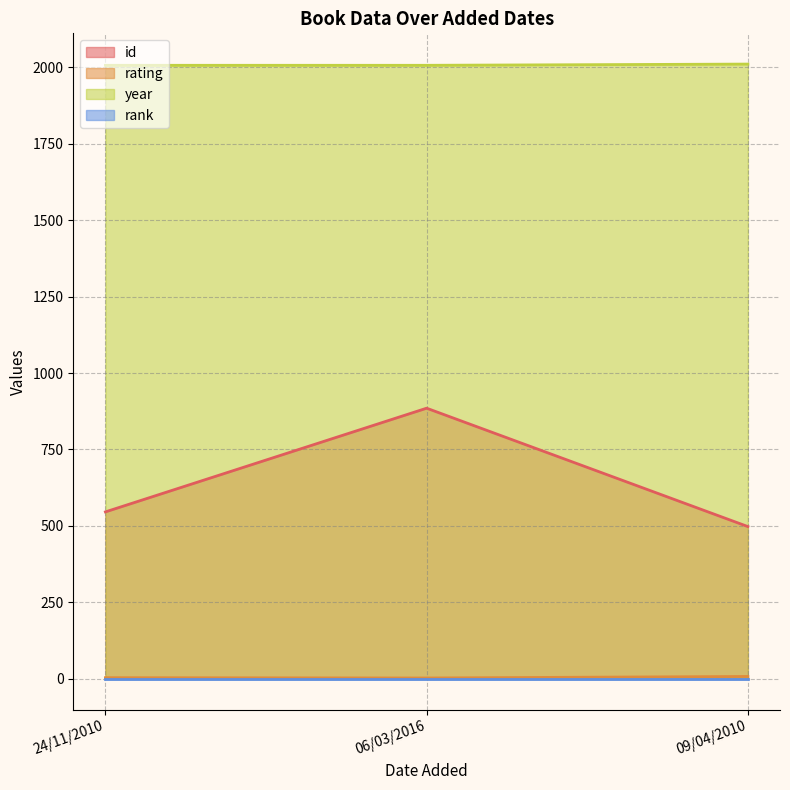

What position from the left is 24/11/2010?

1